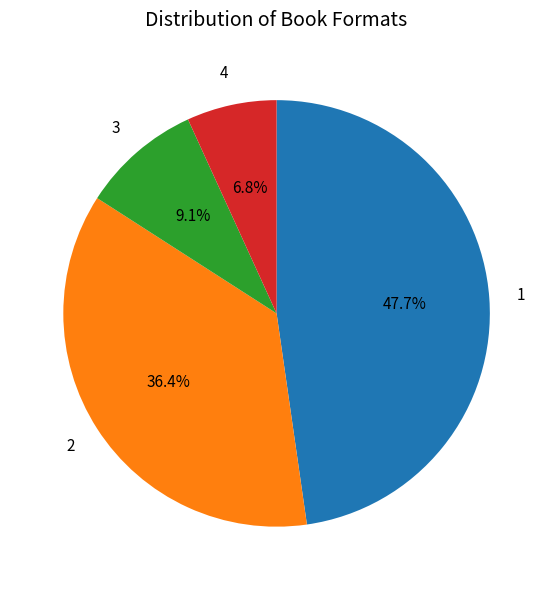

Is there any slice that represents more than half of the pie?

No